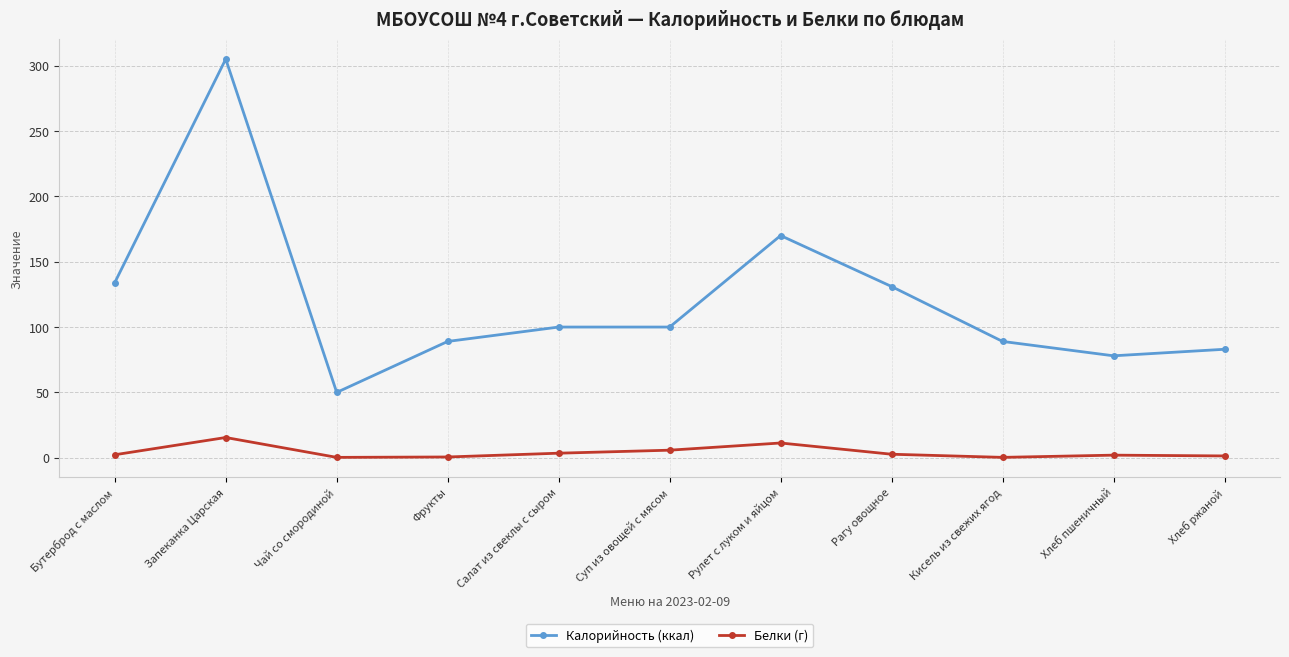

True or false: Белки (г) and Калорийность (ккал) cross at least once.

False